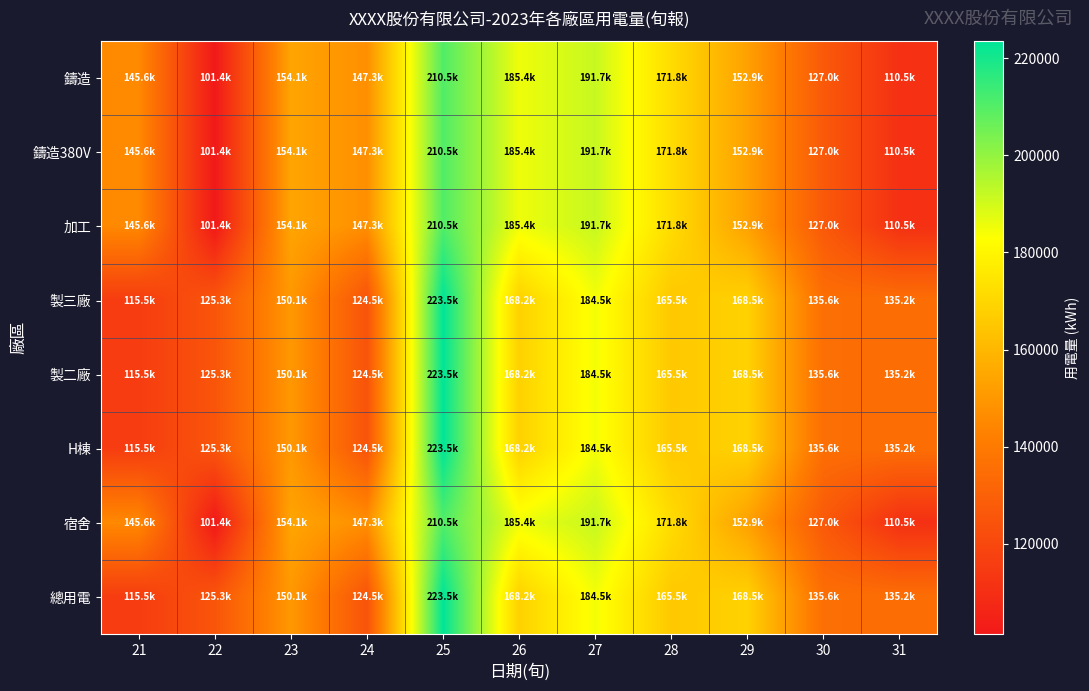

What is the spread (max minus min) of values at 27?

7177.5